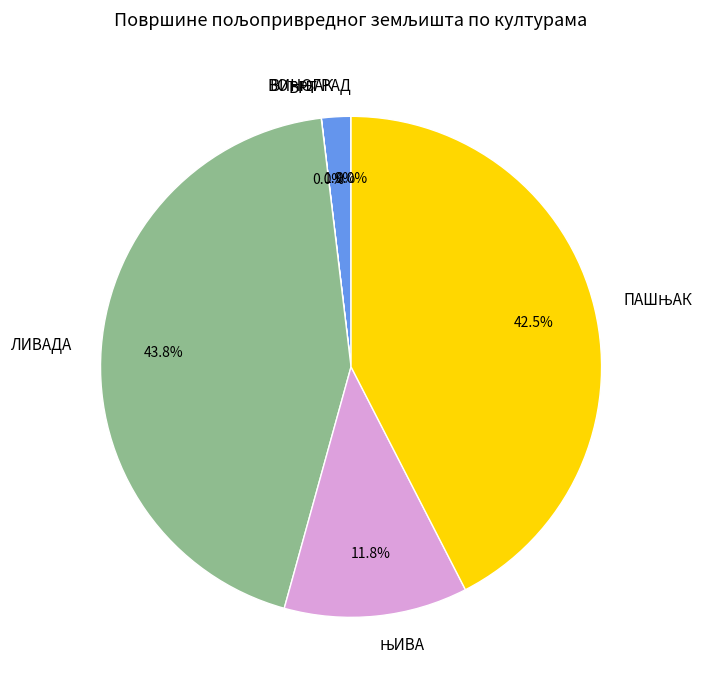

Is there a majority slice in this chart?

No